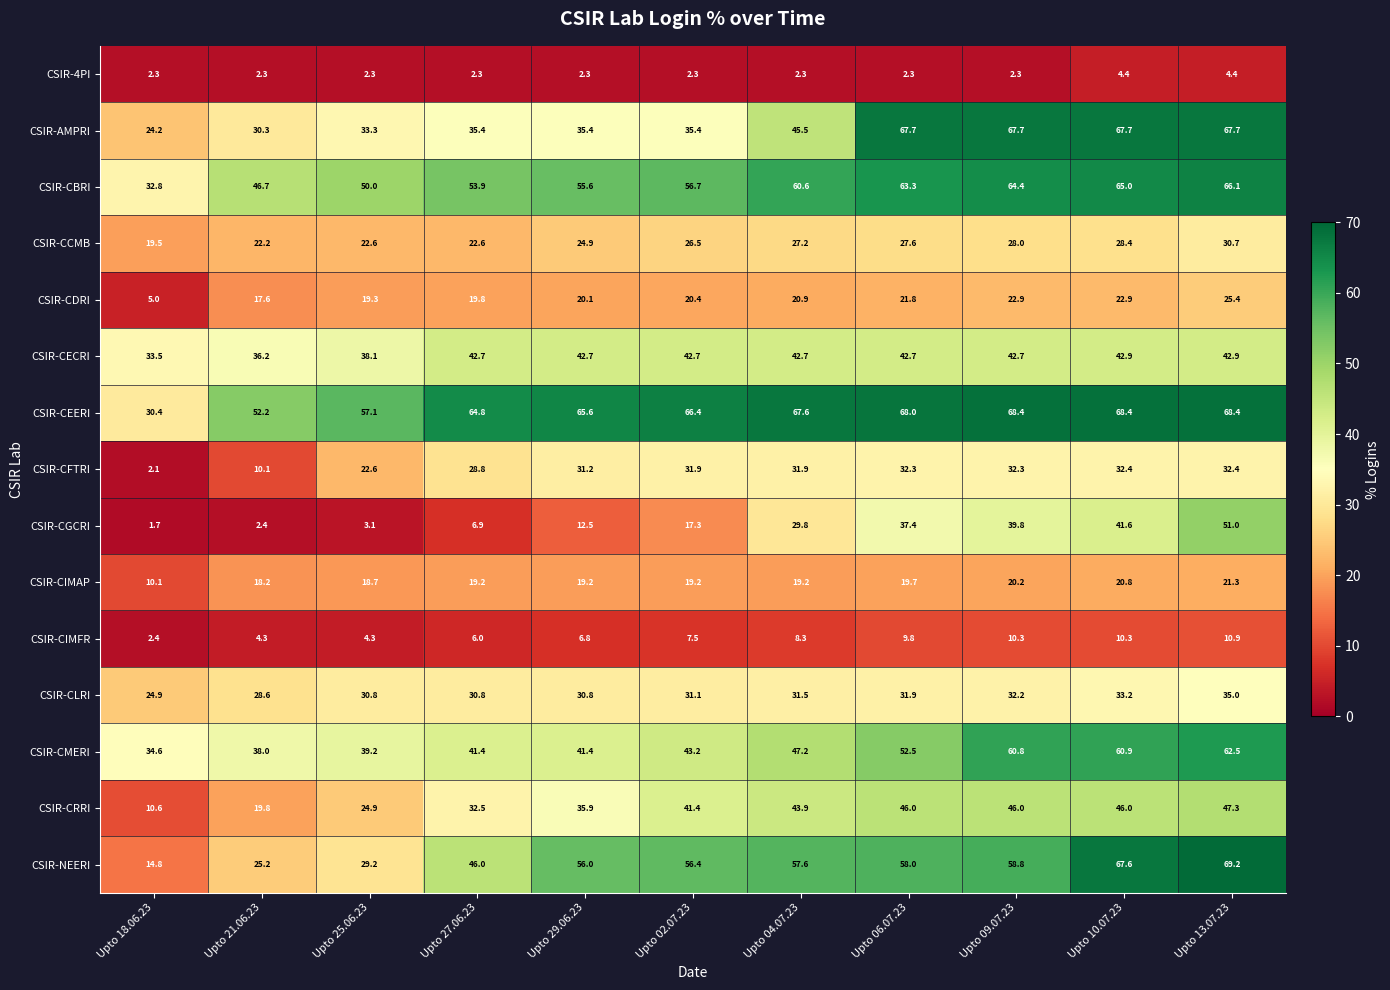

What is the maximum value shown in the chart?

69.2